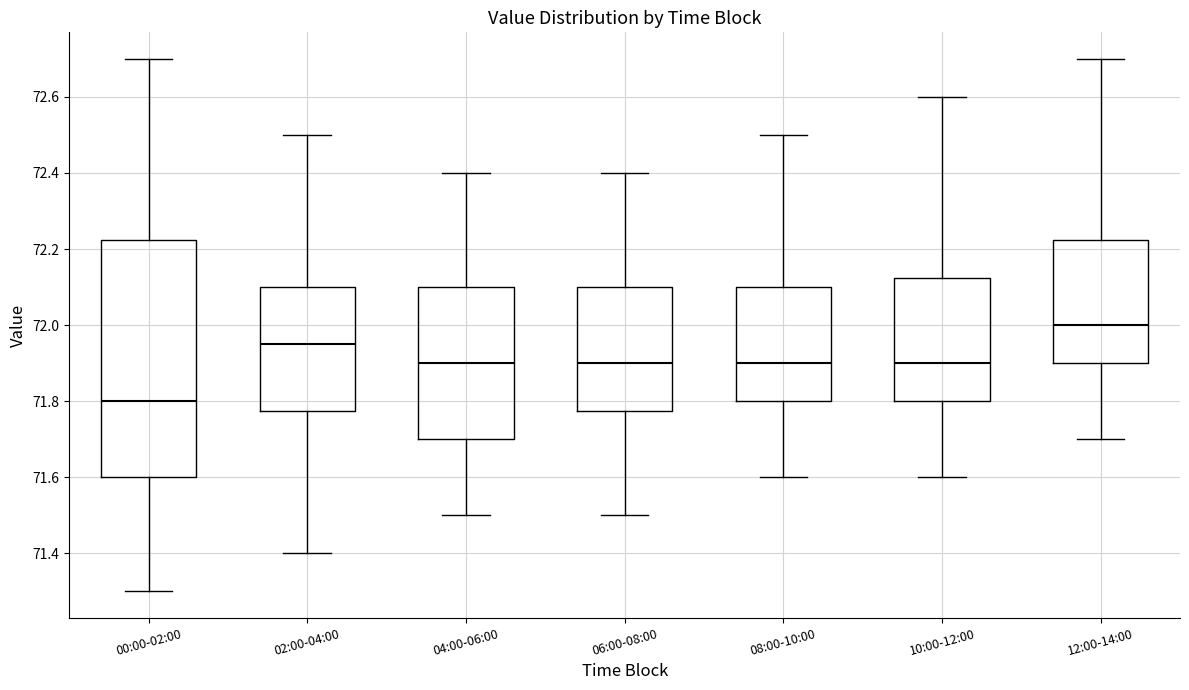

Comparing the boxes themselves (not the whiskers), which one is the tallest?

00:00-02:00